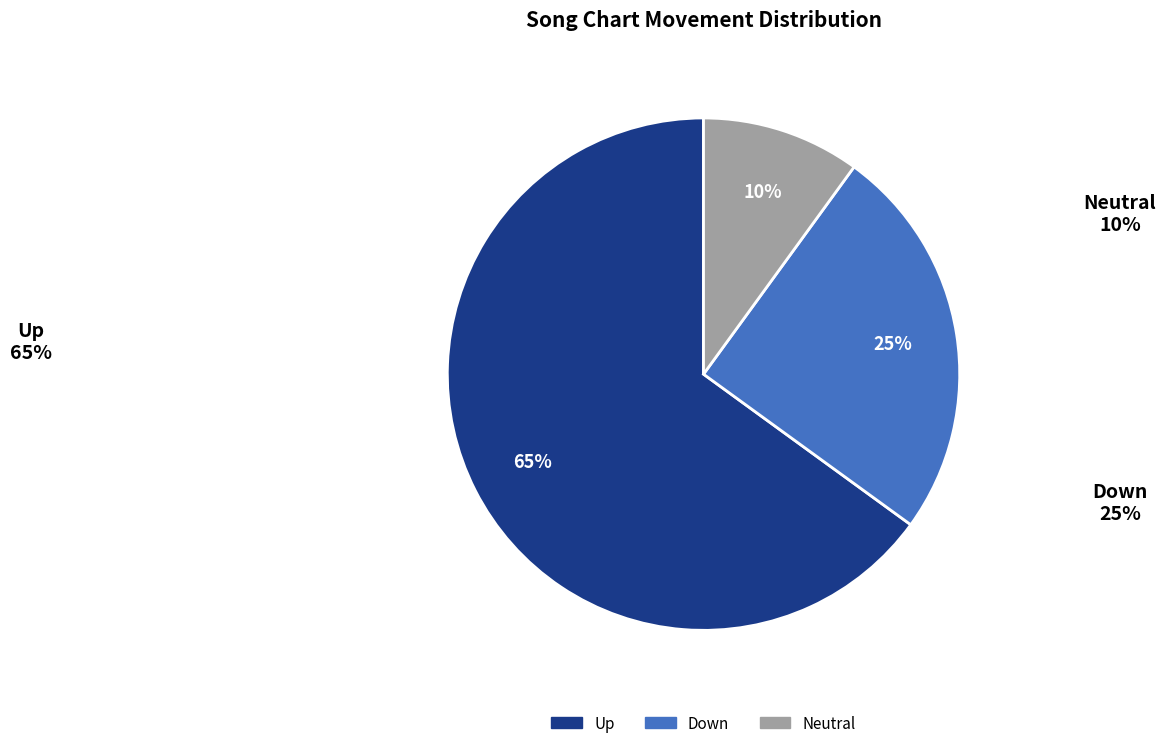

To the nearest percent, what is the average slice percentage?

33%